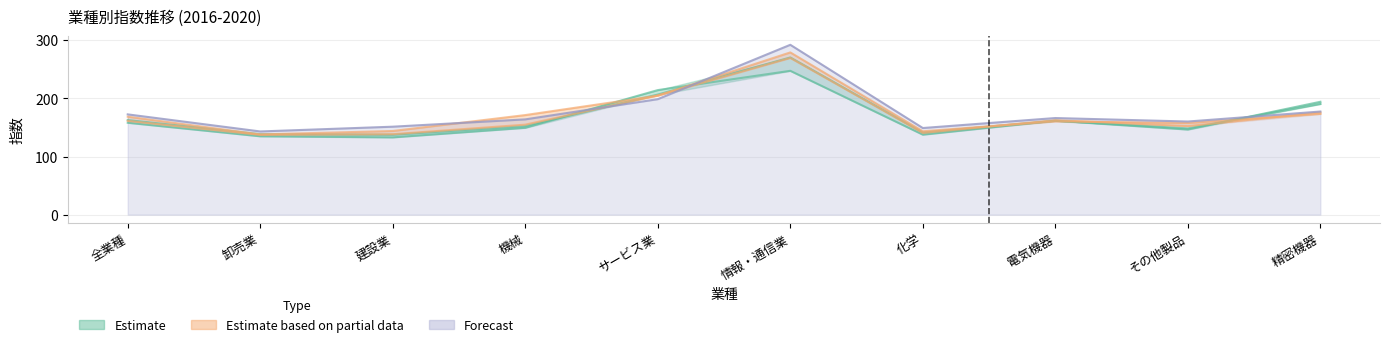

What is the value of the 2018 point at the 5th from the left?

205.2